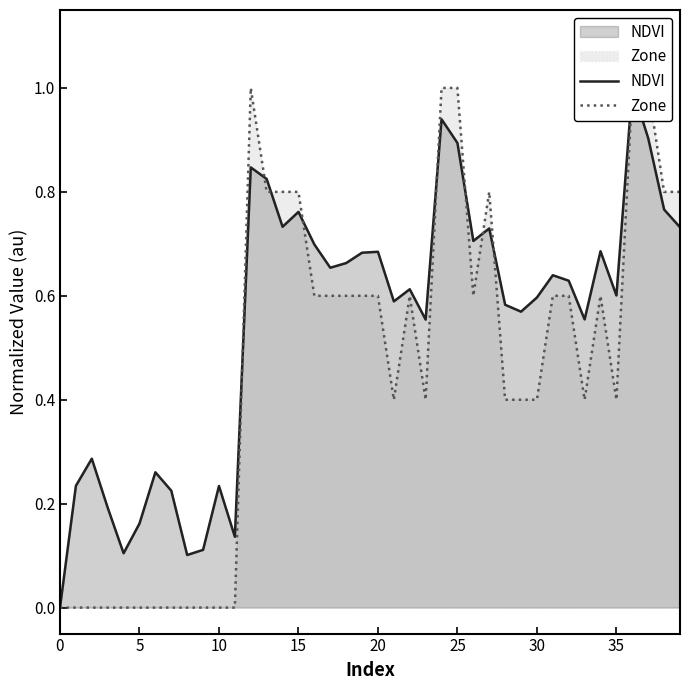

What are all the series names shown in the legend?

NDVI, Zone